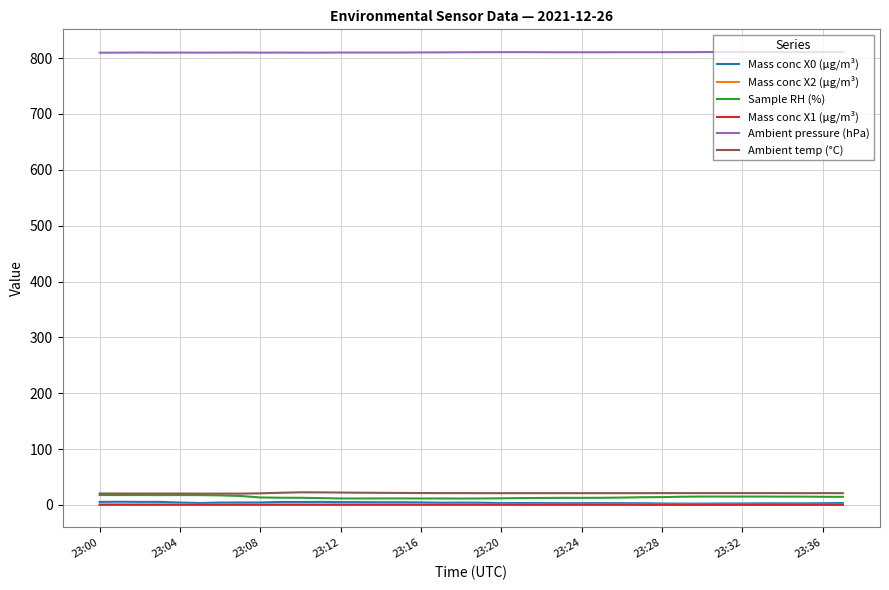

True or false: Mass conc X0 (μg/m³) has more than 0 interior local peaks.

True